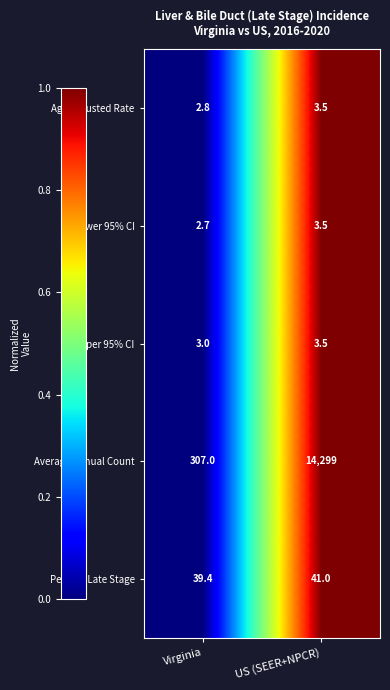

At which category is the sum across all series the highest?

US (SEER+NPCR)